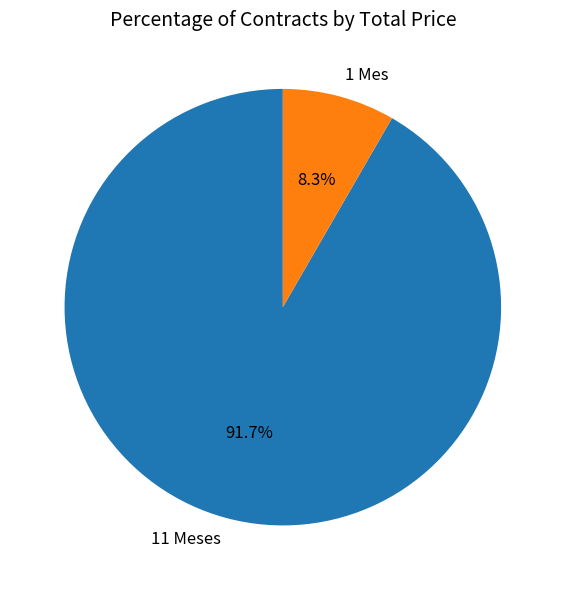

True or false: 11 Meses accounts for 87% of the total.

False